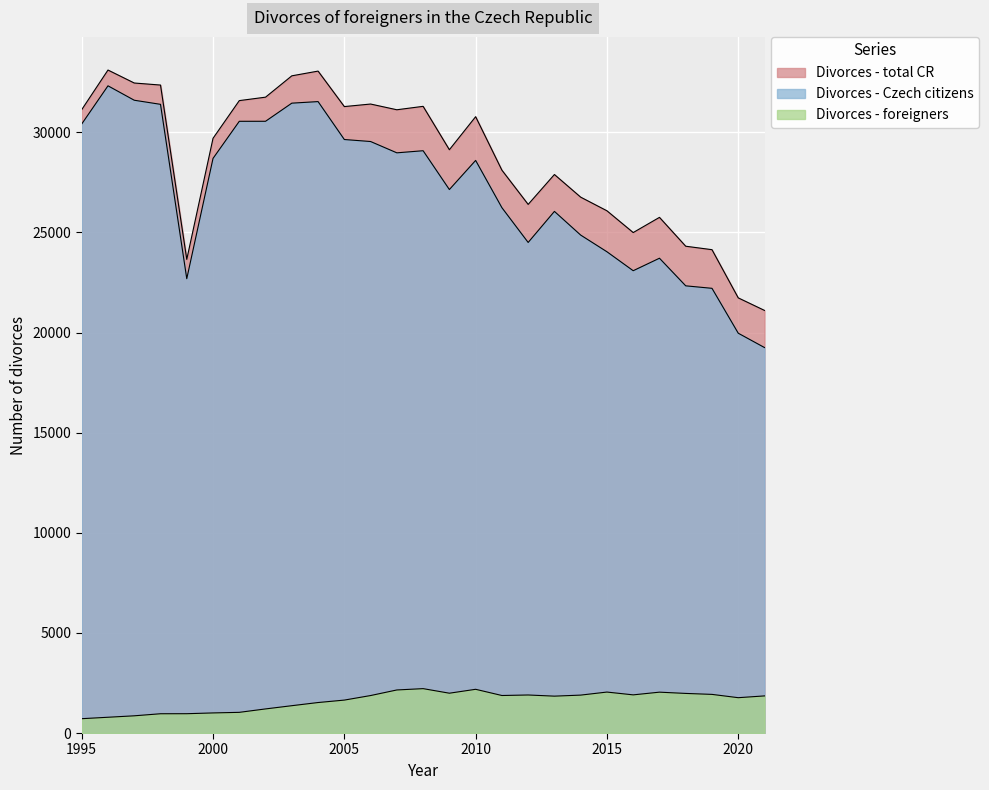

Which series has the largest total across all categories?

Divorces - total CR